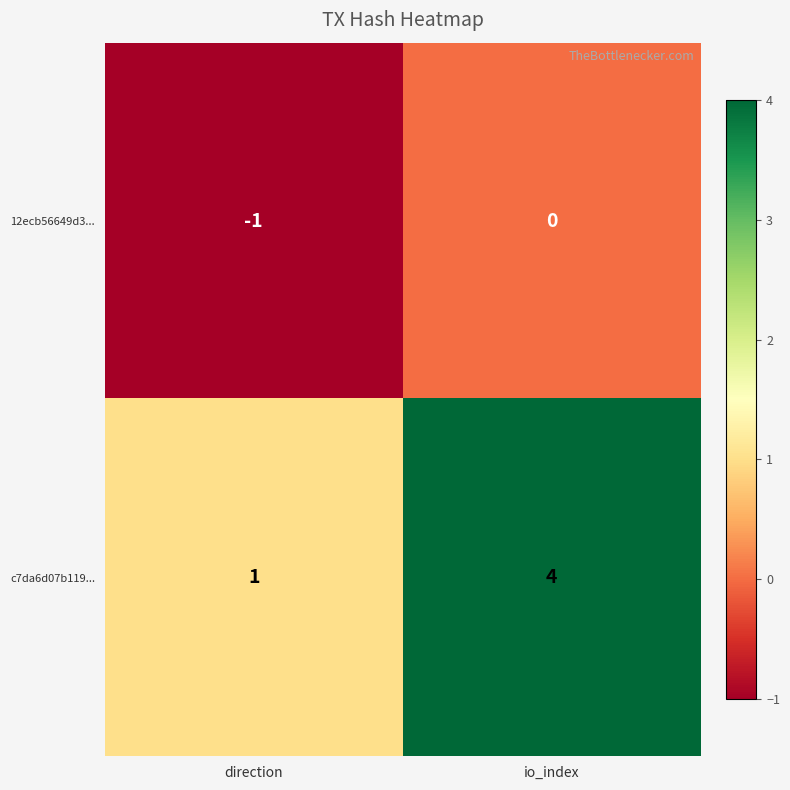

Reading left to right, what are all the values shown in this chart?

12ecb56649d3...: -1	0
c7da6d07b119...: 1	4